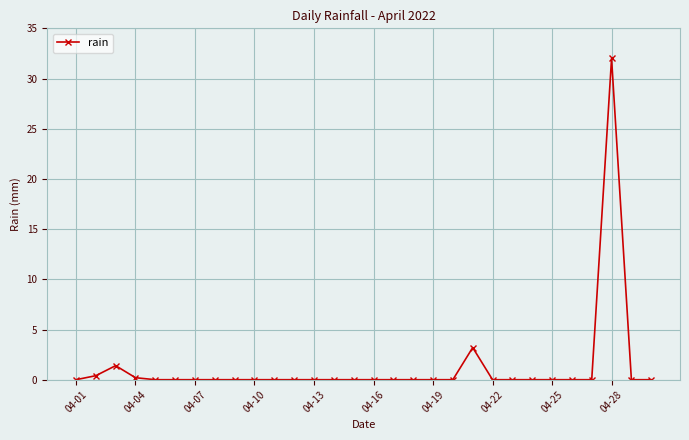

True or false: the data has more than 0 interior local peaks.

True